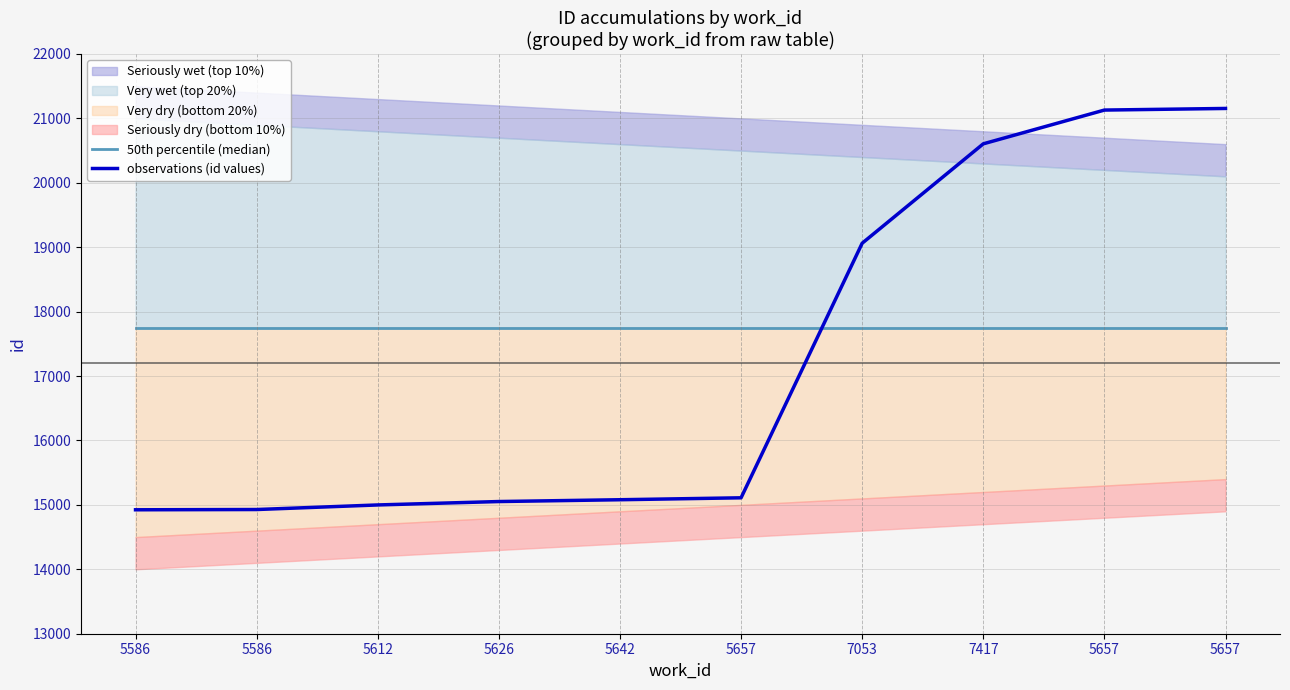

Is it true that observations (id values) equals 19062 at 7053?

True